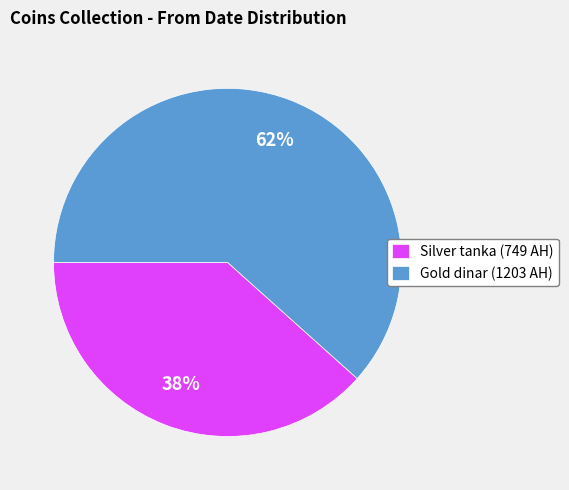

To the nearest percent, what portion does Silver tanka (749 AH) represent?

38%